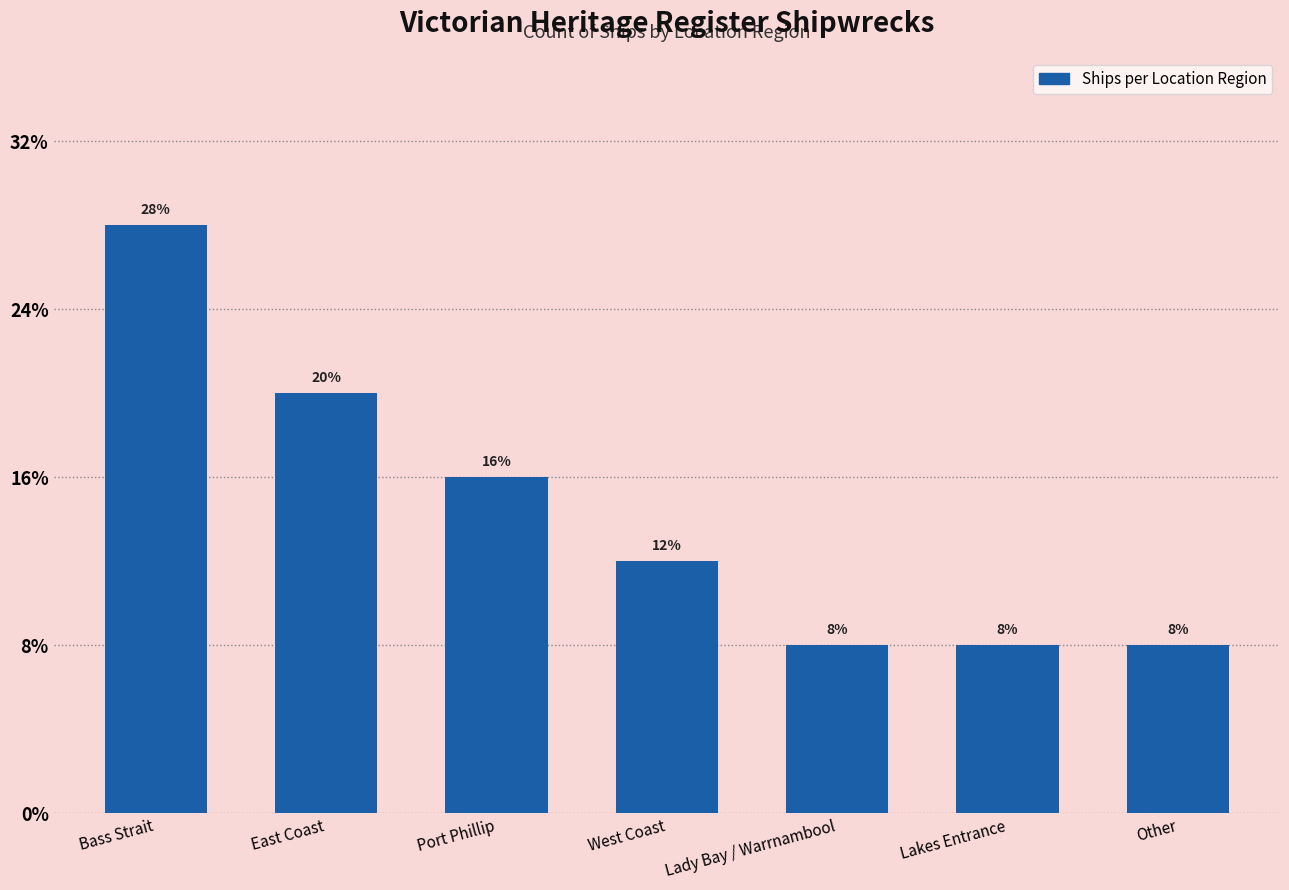

Is it true that the value at Bass Strait is 10?

False